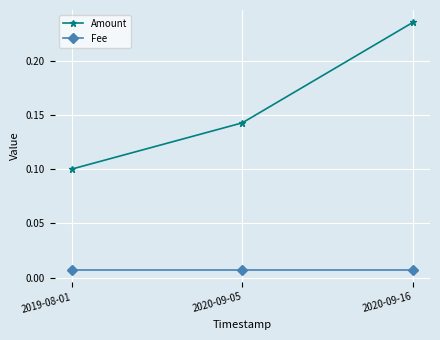

At which category is the sum across all series the highest?

2020-09-16